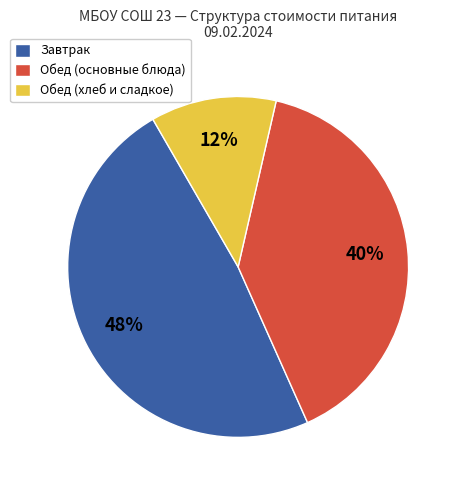

To the nearest percent, what percentage of the pie is Завтрак?

48%